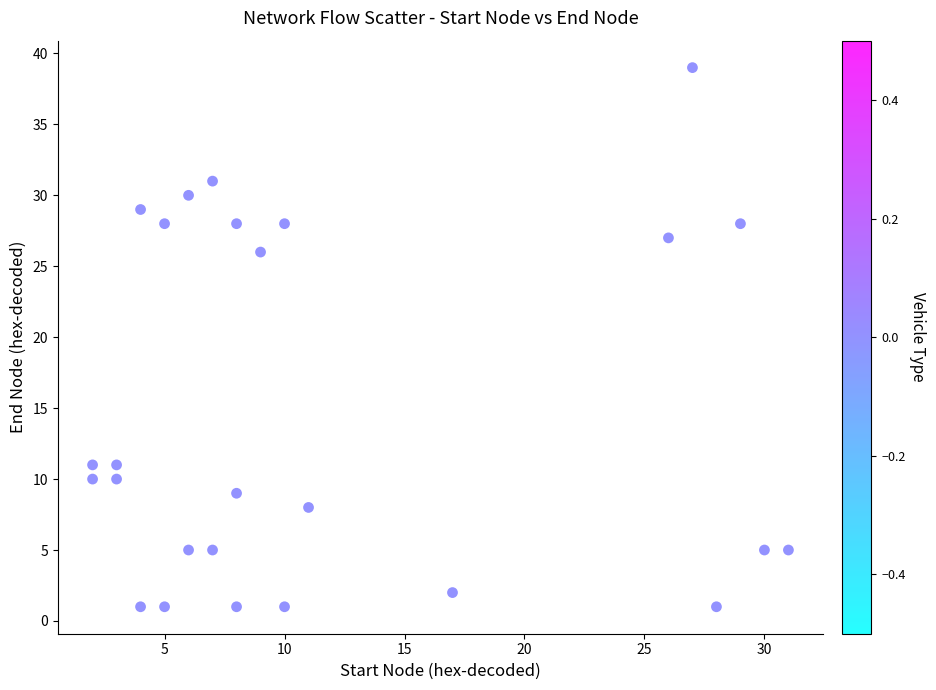

What is the range of Y values (max minus min)?

38